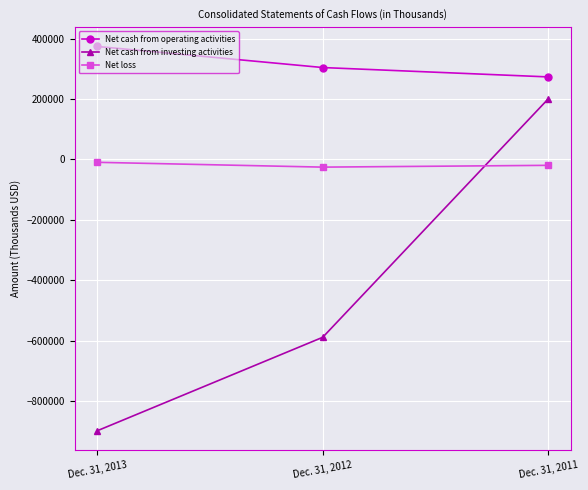

At which label does Net cash from investing activities first exceed -588430?

Dec. 31, 2011